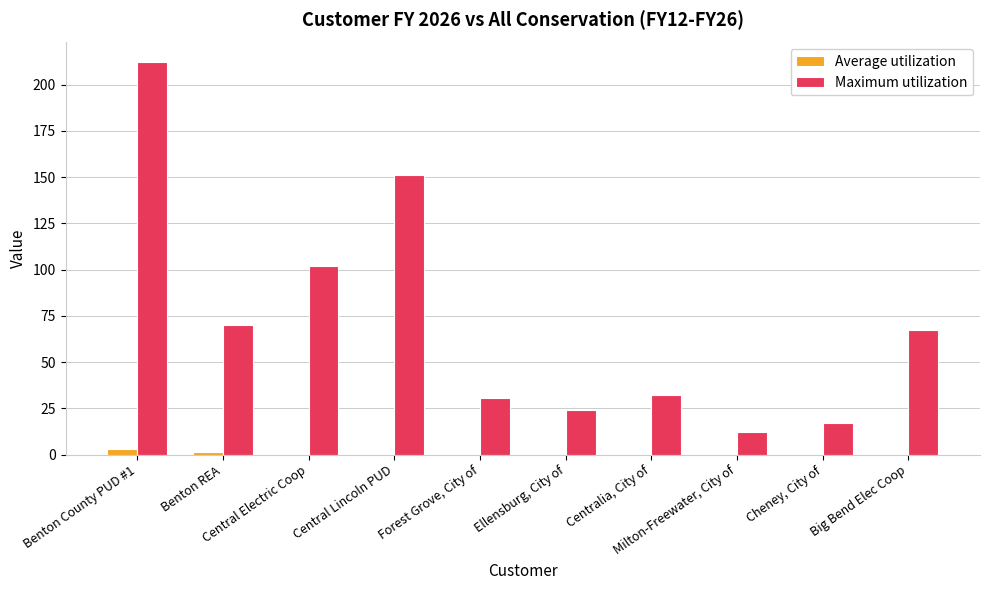

What is the maximum value for Maximum utilization?

212.2